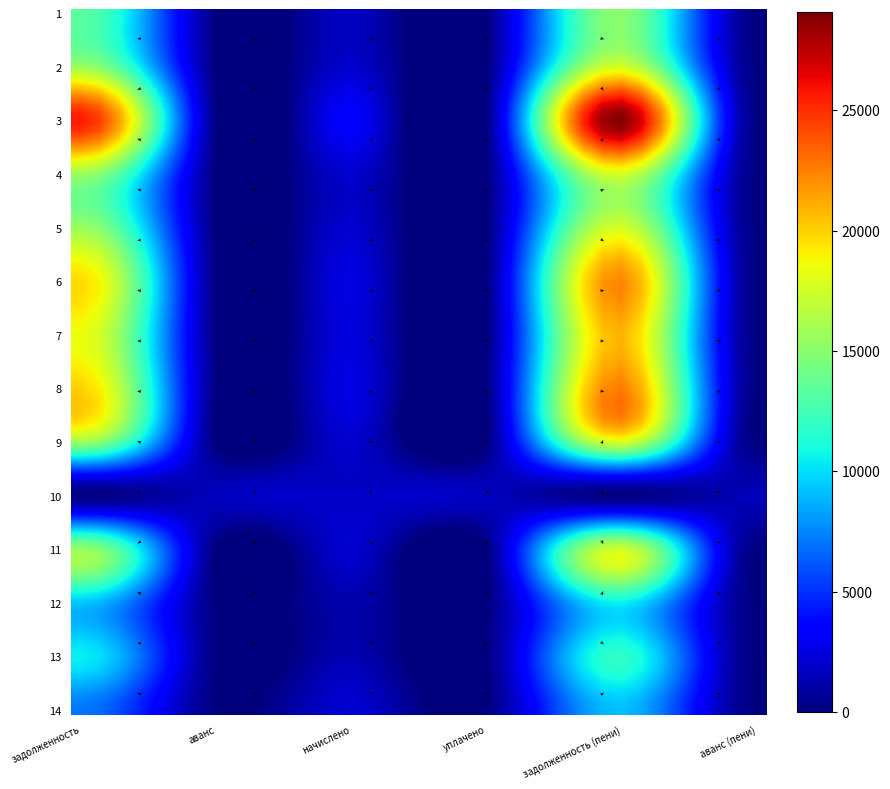

How many positive values does the 2 series have?

3